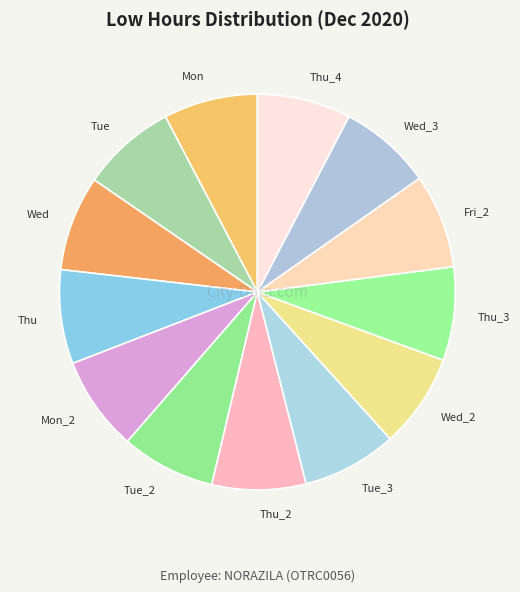

Do Tue_3 and Tue together represent more than half of the pie?

No